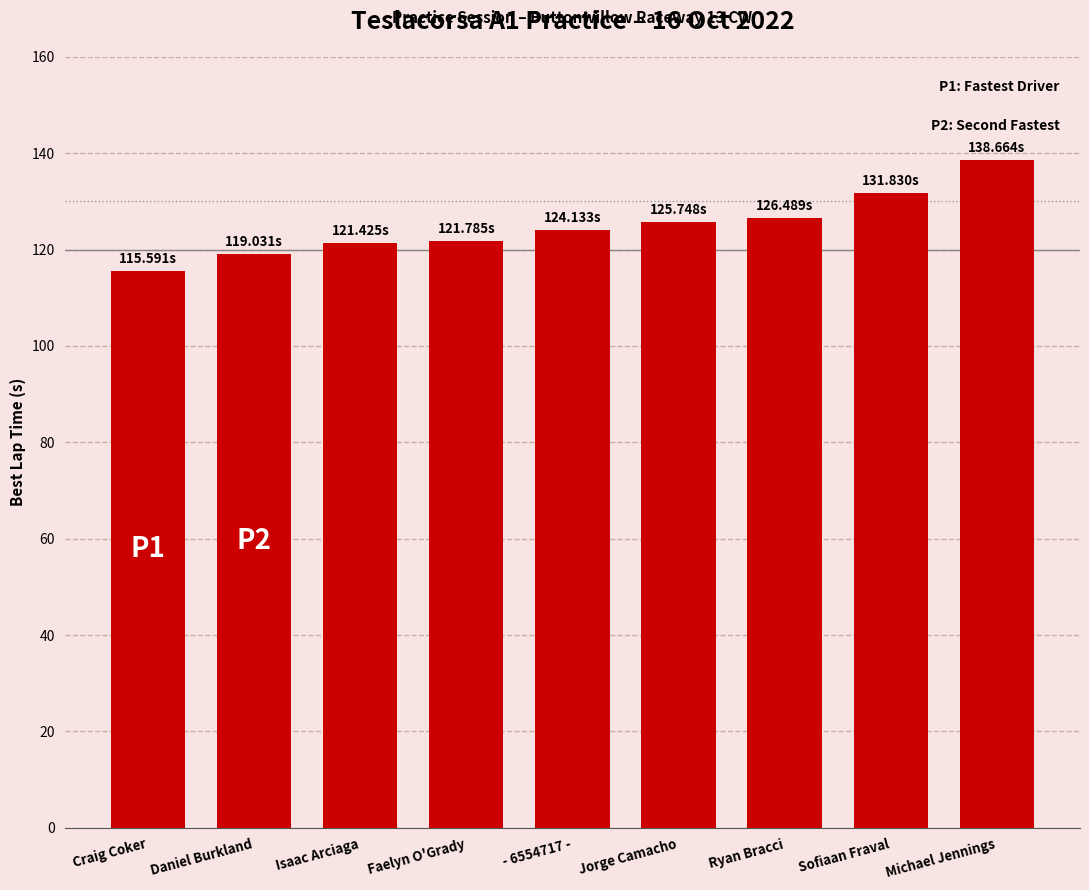

Which label corresponds to the smallest value in the chart?

Craig Coker